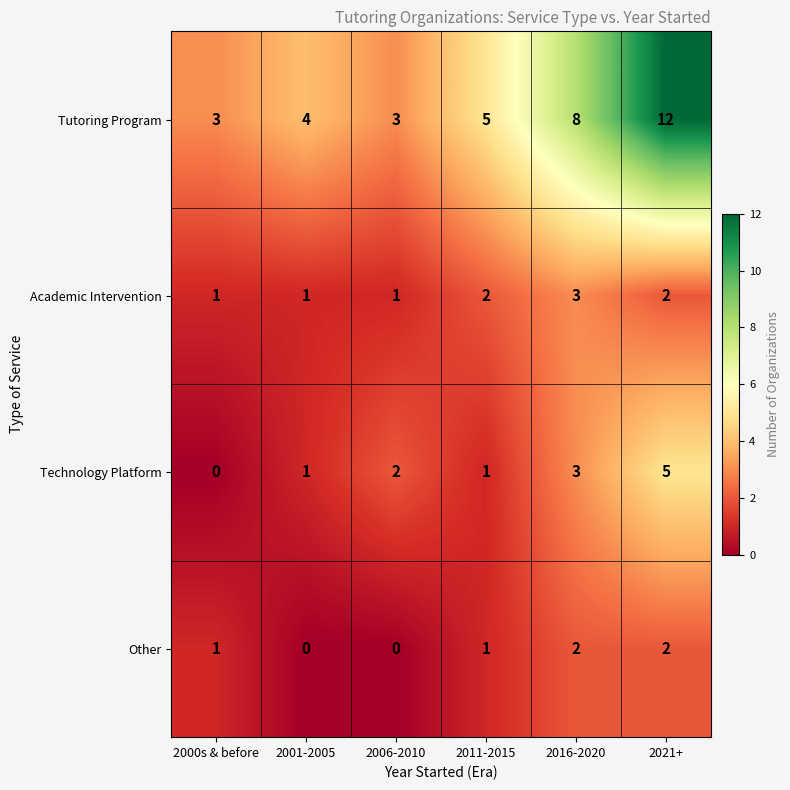

The value of Other at 2016-2020 is 2. True or false?

True